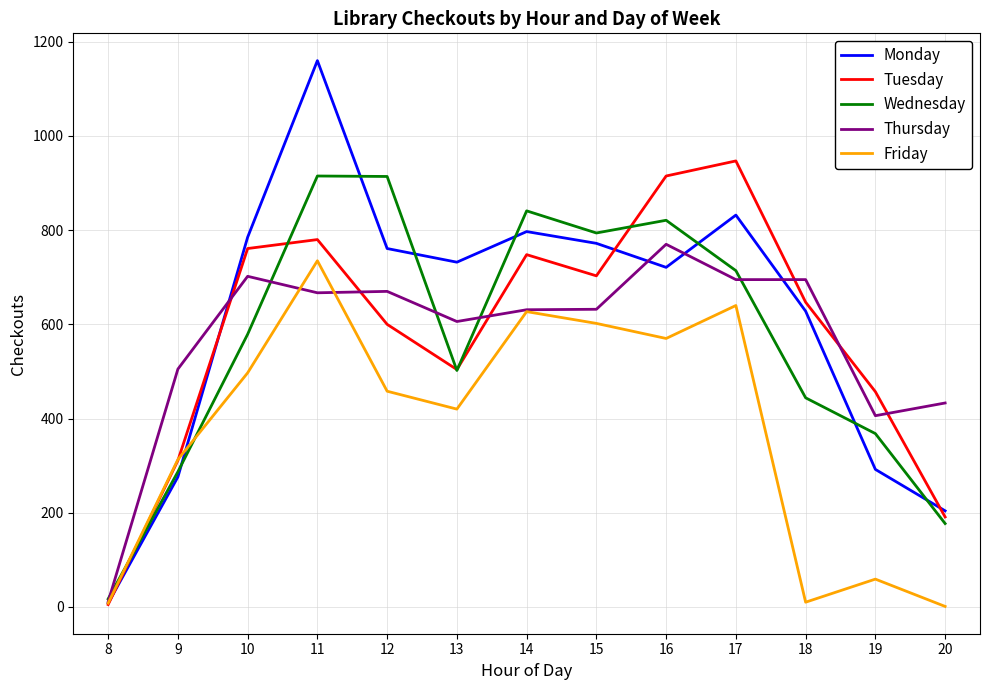

What is the maximum value shown in the chart?

1160